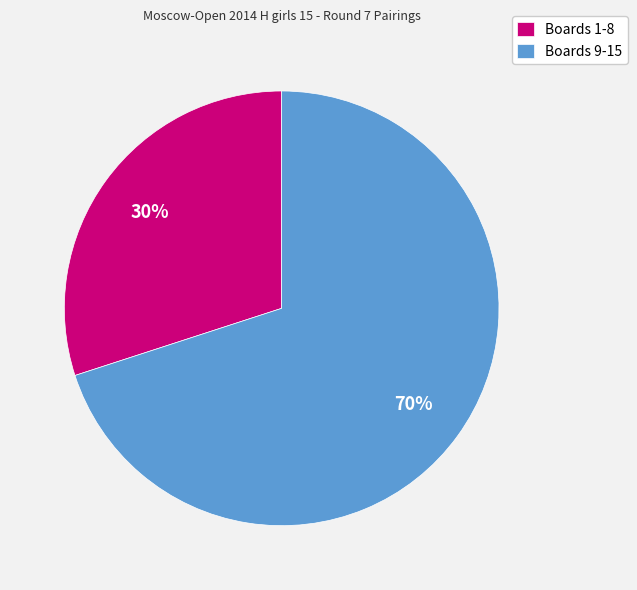

Rank the categories by value from highest to lowest.

Boards 9-15, Boards 1-8